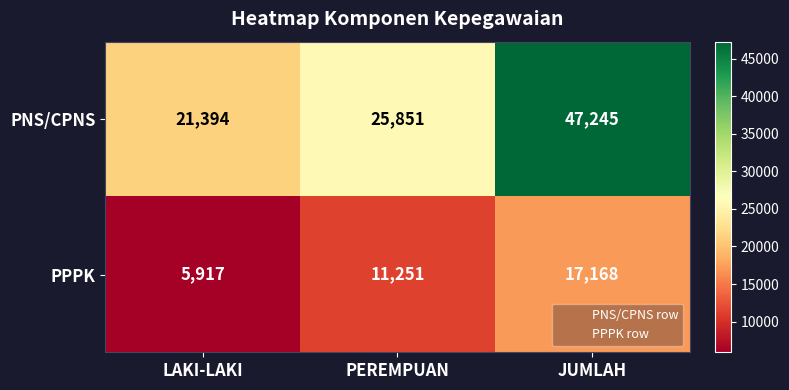

Rank the series by their maximum value, from highest to lowest.

PNS/CPNS, PPPK